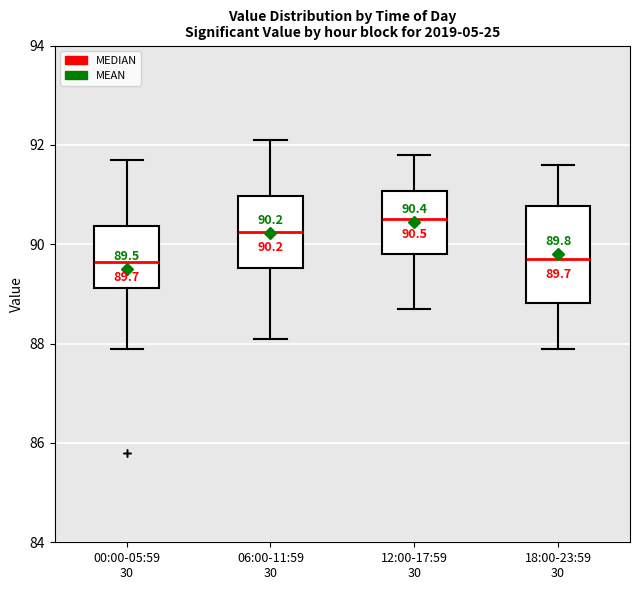

Which box's median line is the highest?

12:00-17:59 30